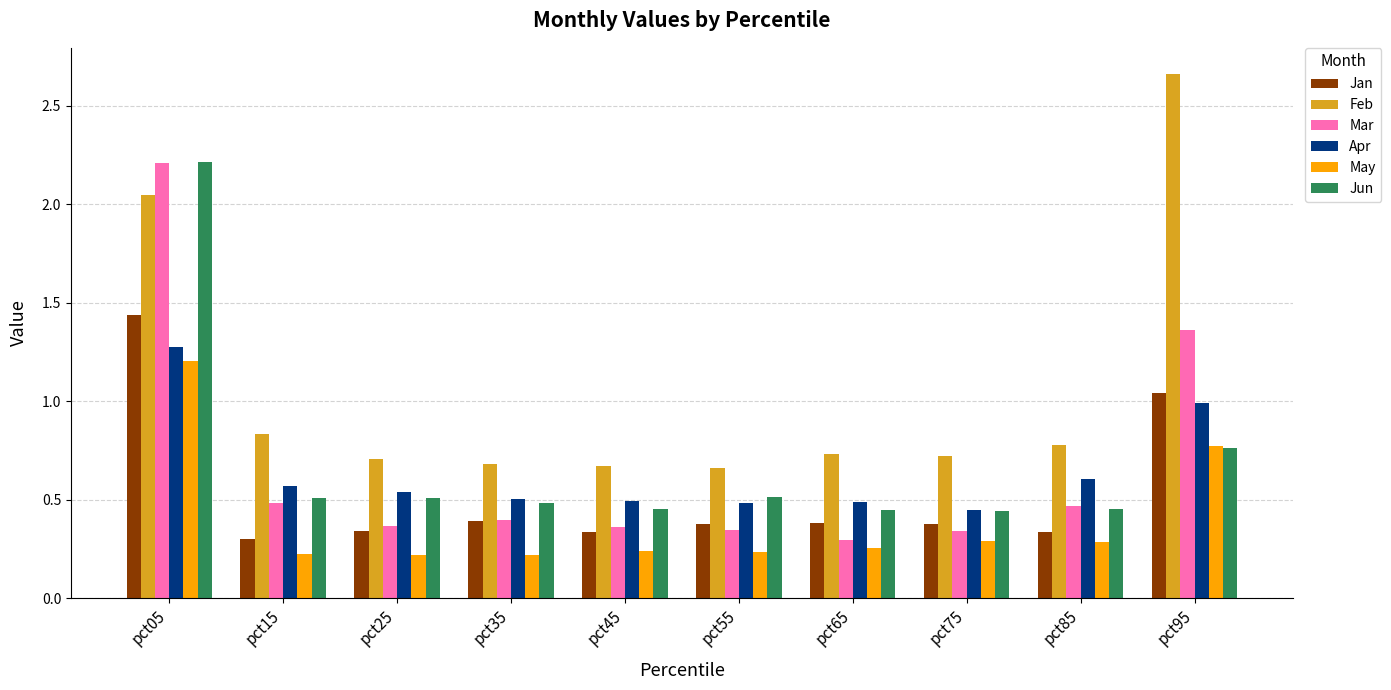

The value of May at pct15 is 0.2. True or false?

True